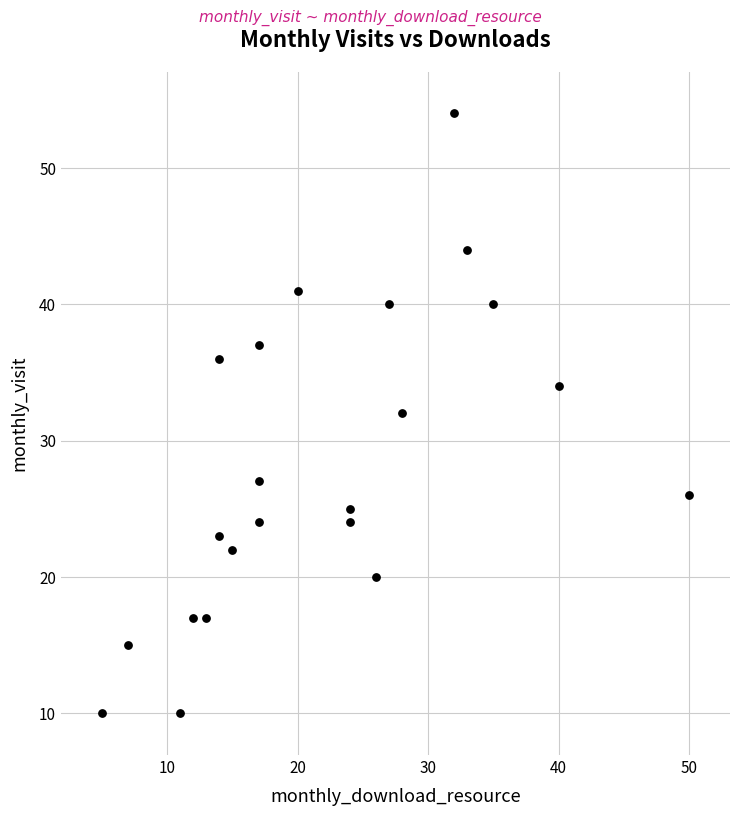

What is the range of X values (max minus min)?

45